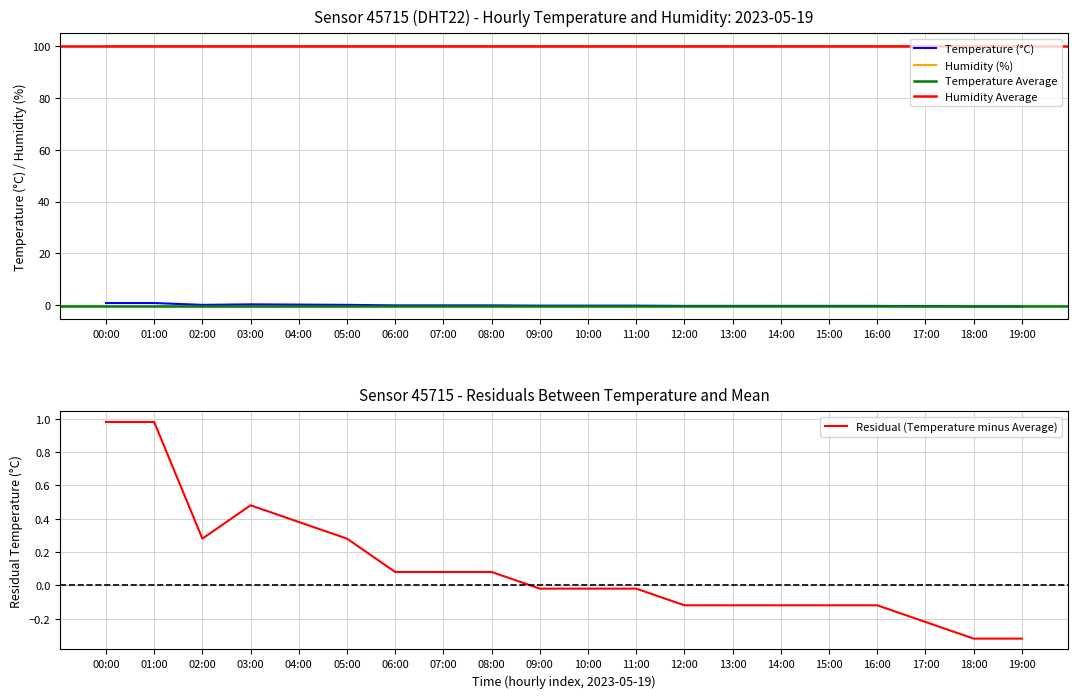

Does the chart have visible grid lines?

Yes